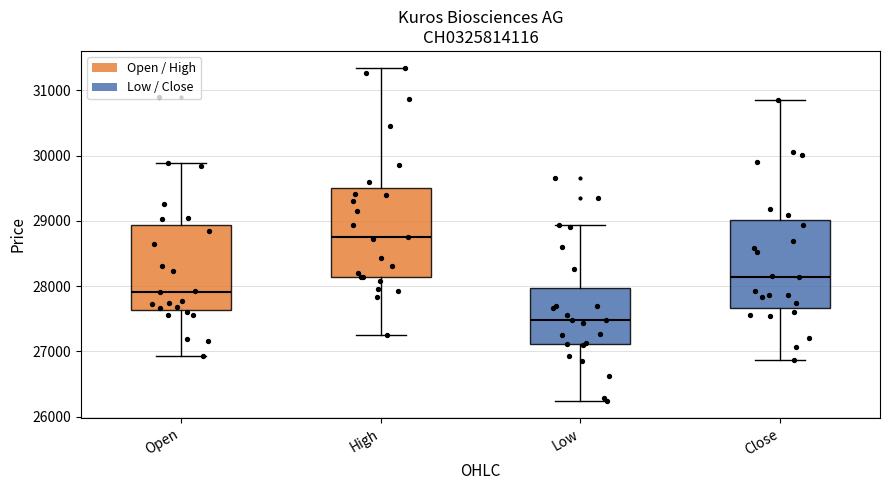

Reading left to right, read every box against the y-axis: the position of its median line, the range the box covers, and the ends of its whiskers. The values are not printed on the chart, so give them approximately, as read against the axis.

Open: median 27900, box 27600 to 28900, whiskers 26900 to 29900
High: median 28800, box 28100 to 29500, whiskers 27300 to 31300
Low: median 27500, box 27100 to 28000, whiskers 26200 to 28900
Close: median 28100, box 27700 to 29000, whiskers 26900 to 30900